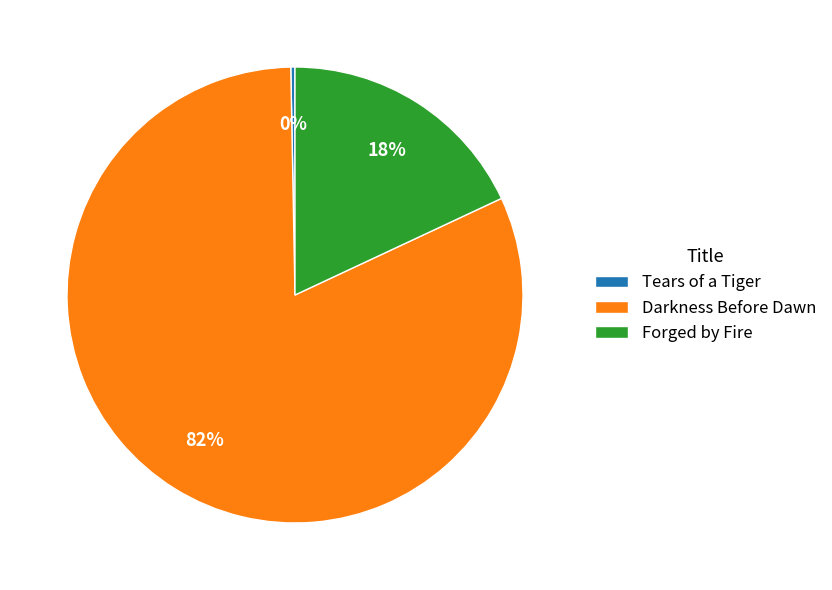

Count the number of slices in the pie.

3